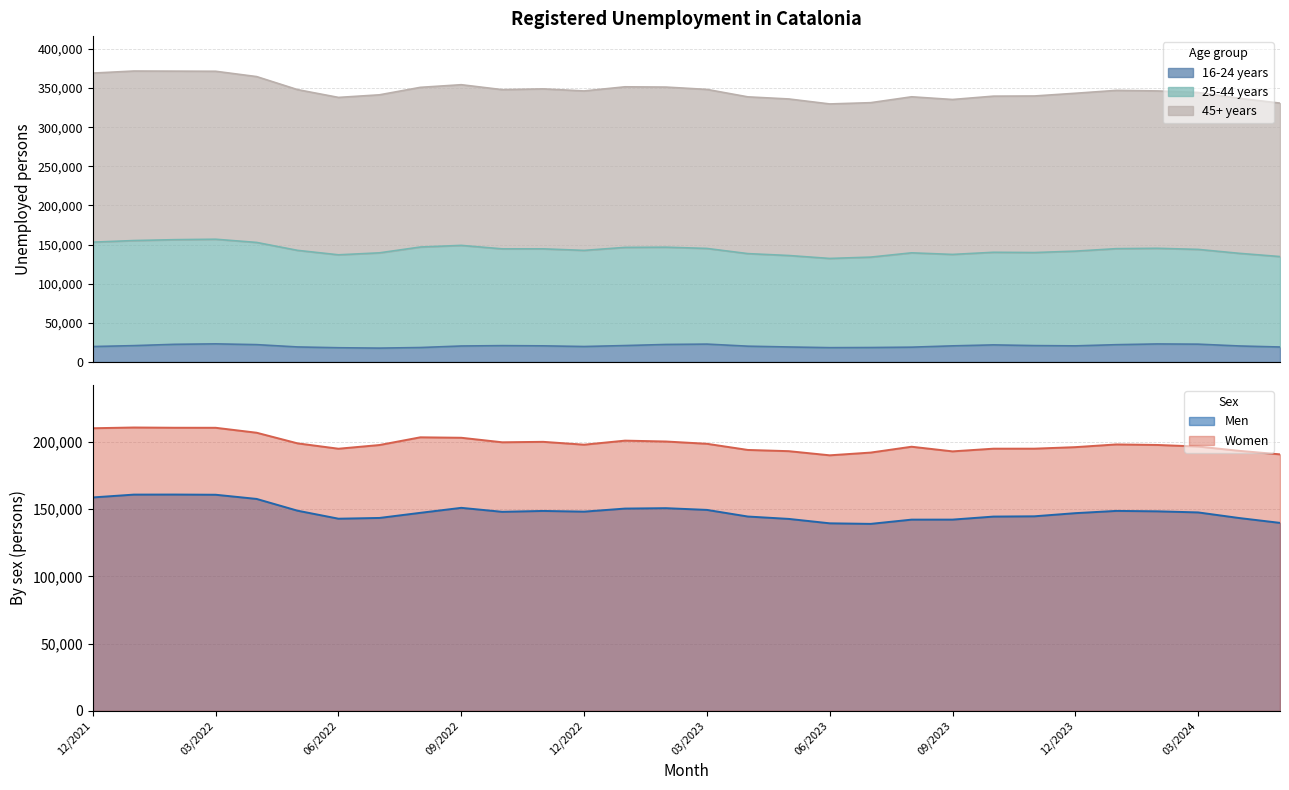

Rank the categories by 16-24 years value from lowest to highest.

07/2022, 06/2022, 06/2023, 08/2022, 07/2023, 08/2023, 05/2024, 05/2023, 05/2022, 12/2021, 12/2022, 04/2023, 09/2022, 04/2024, 12/2023, 09/2023, 11/2022, 10/2022, 01/2022, 11/2023, 01/2023, 10/2023, 01/2024, 04/2022, 02/2023, 02/2022, 03/2024, 03/2023, 02/2024, 03/2022